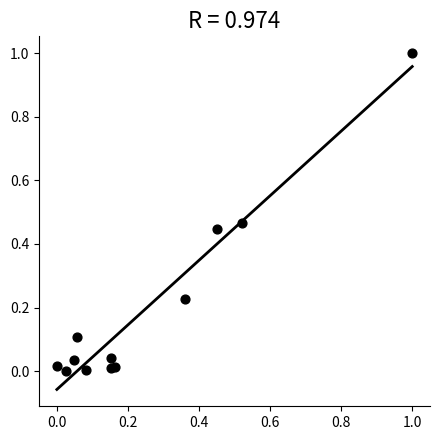

What is the range of X values (max minus min)?

1.0